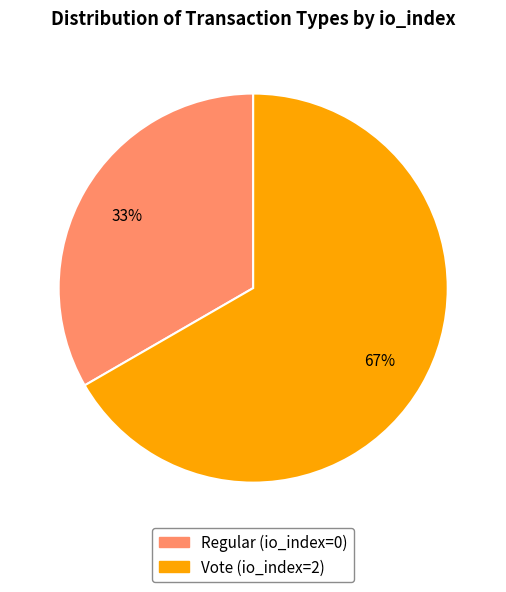

To the nearest percent, what percentage of the pie is Vote (io_index=2)?

67%